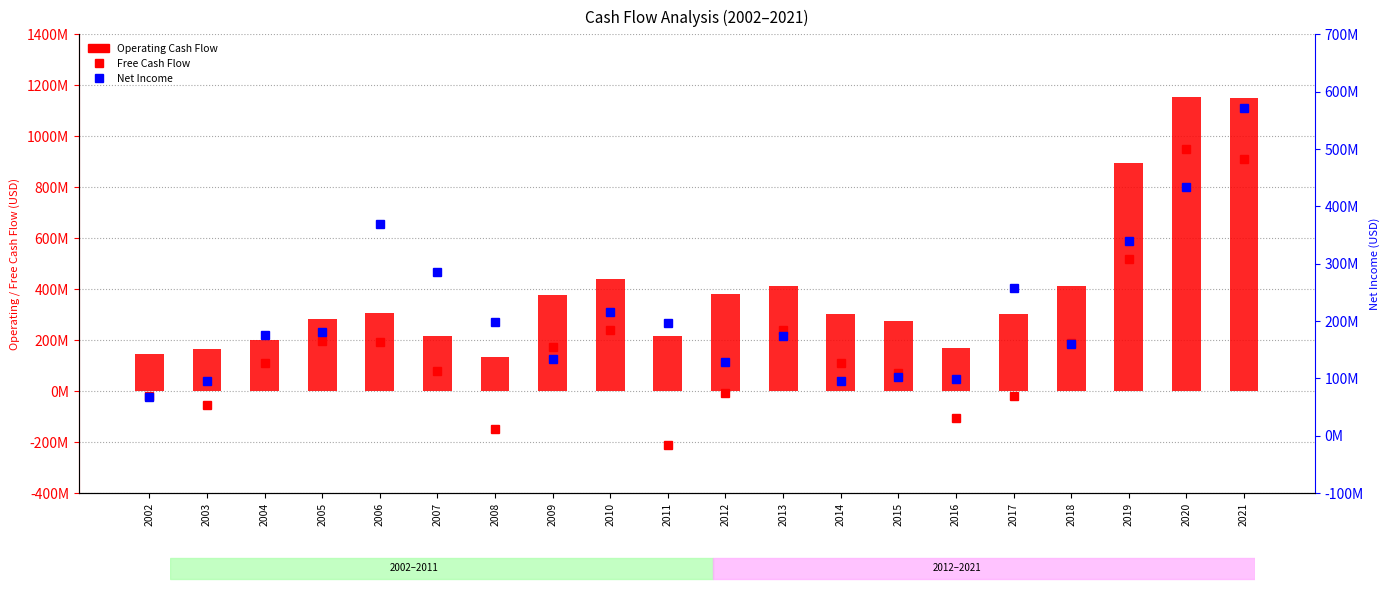

What is the difference between the maximum and second lowest values in the Free Cash Flow series?

1098800000